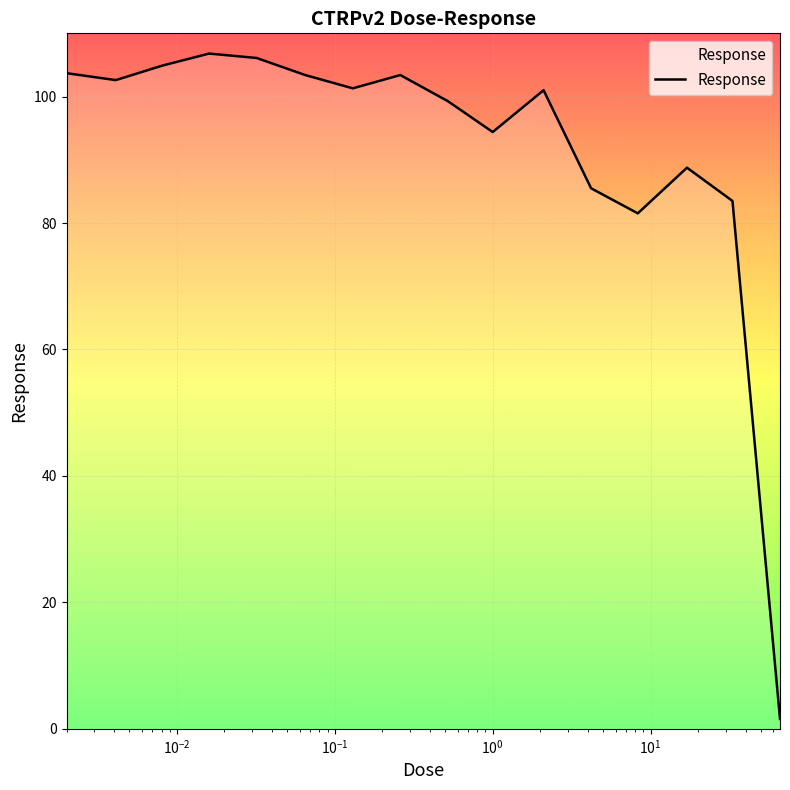

At which label is the value closest to 54?

8.3